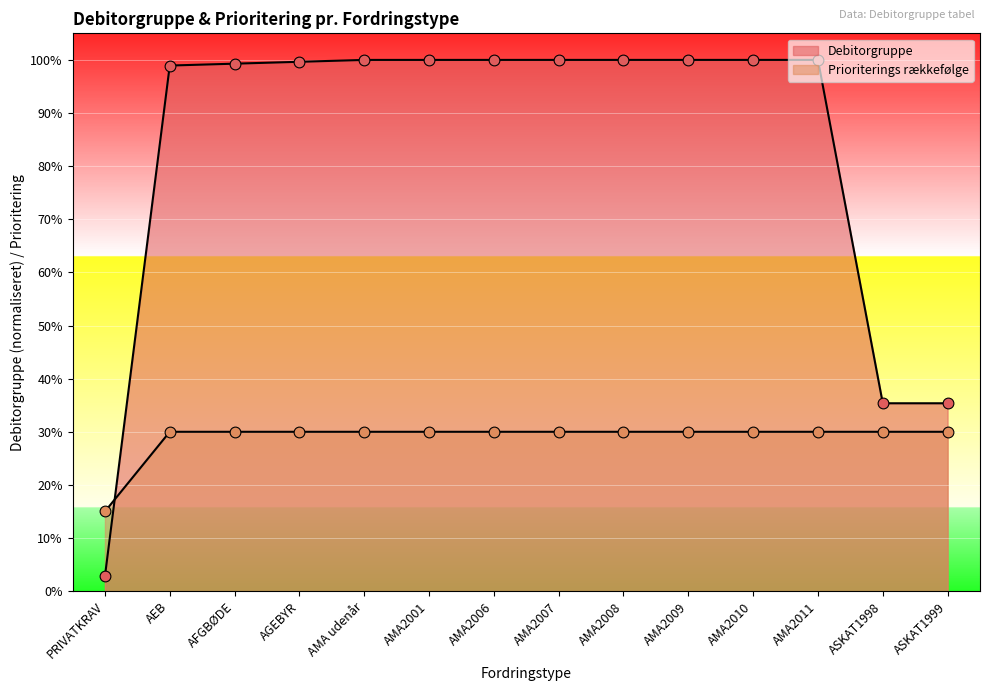

Which series reaches the minimum Y coordinate?

Modregning